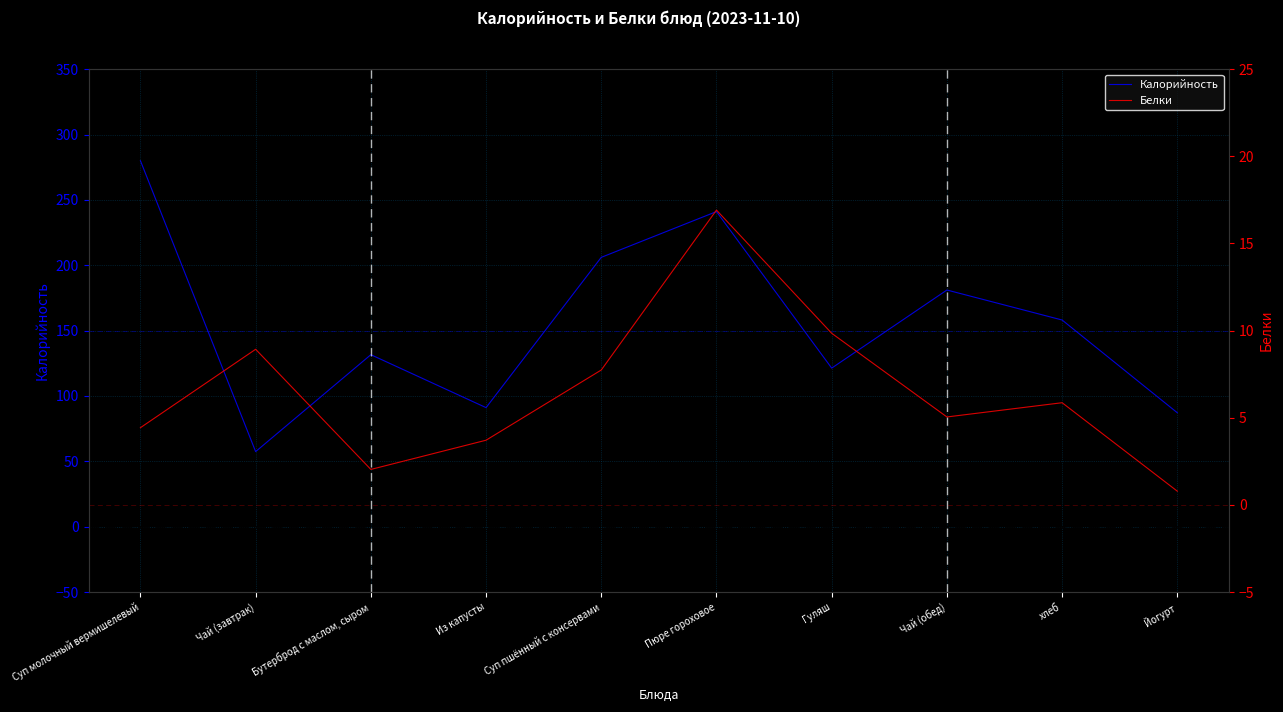

Where is the first local minimum for Белки?

Бутерброд с маслом, сыром